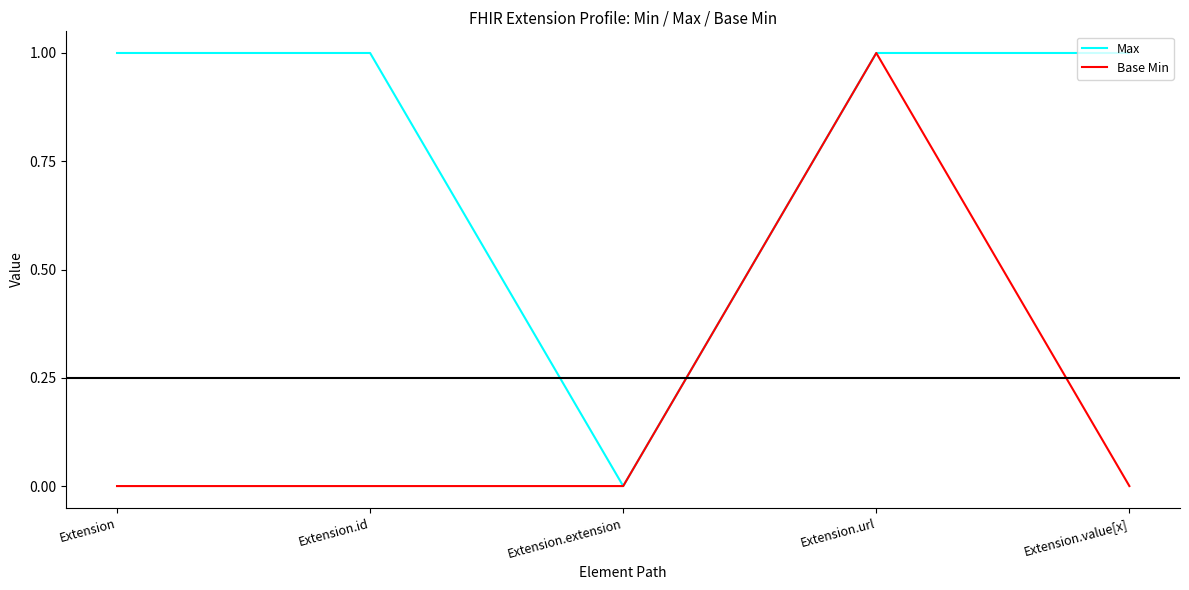

At which category does Max reach its first local valley?

Extension.extension